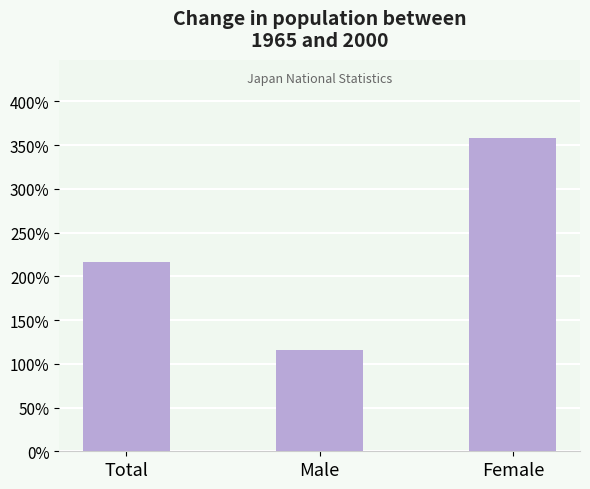

Is it true that the value at Total is 216.7?

True